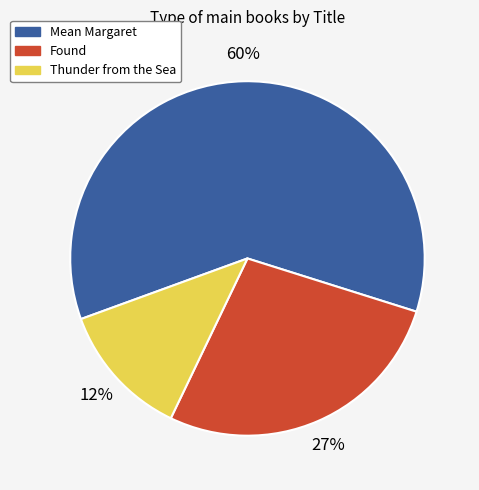

What percentage is the Thunder from the Sea slice, to the nearest percent?

12%